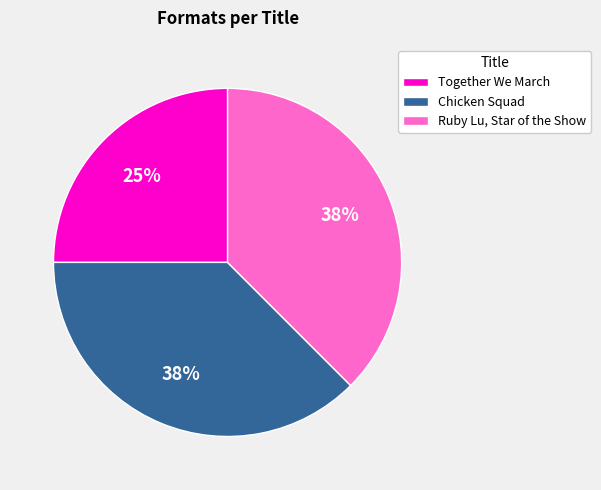

Approximately how many times larger is the value at Together We March compared to Ruby Lu, Star of the Show?

0.7